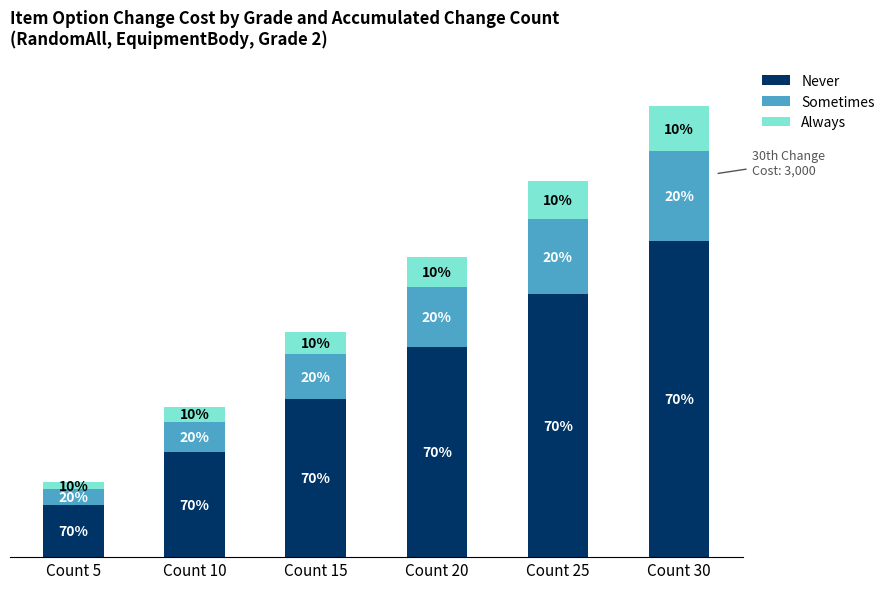

The Sometimes series shows 139 at Count 5. True or false?

False